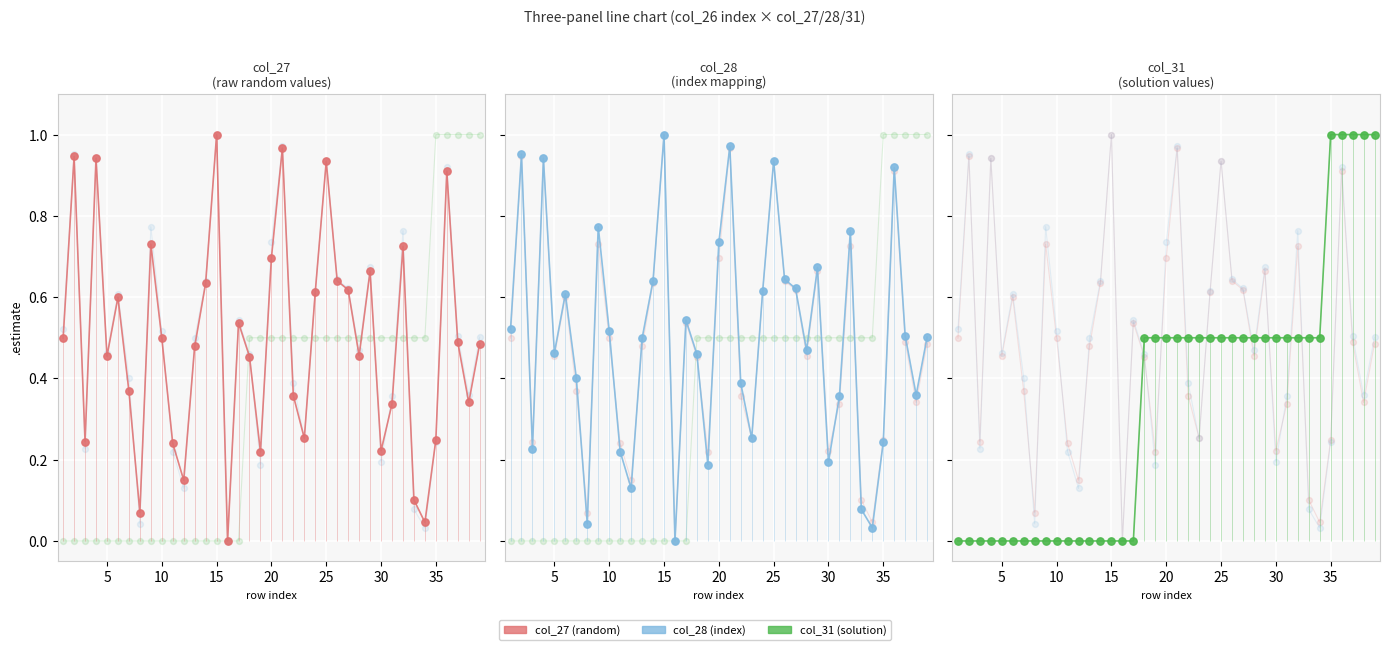

Which series has the largest total across all categories?

col_28